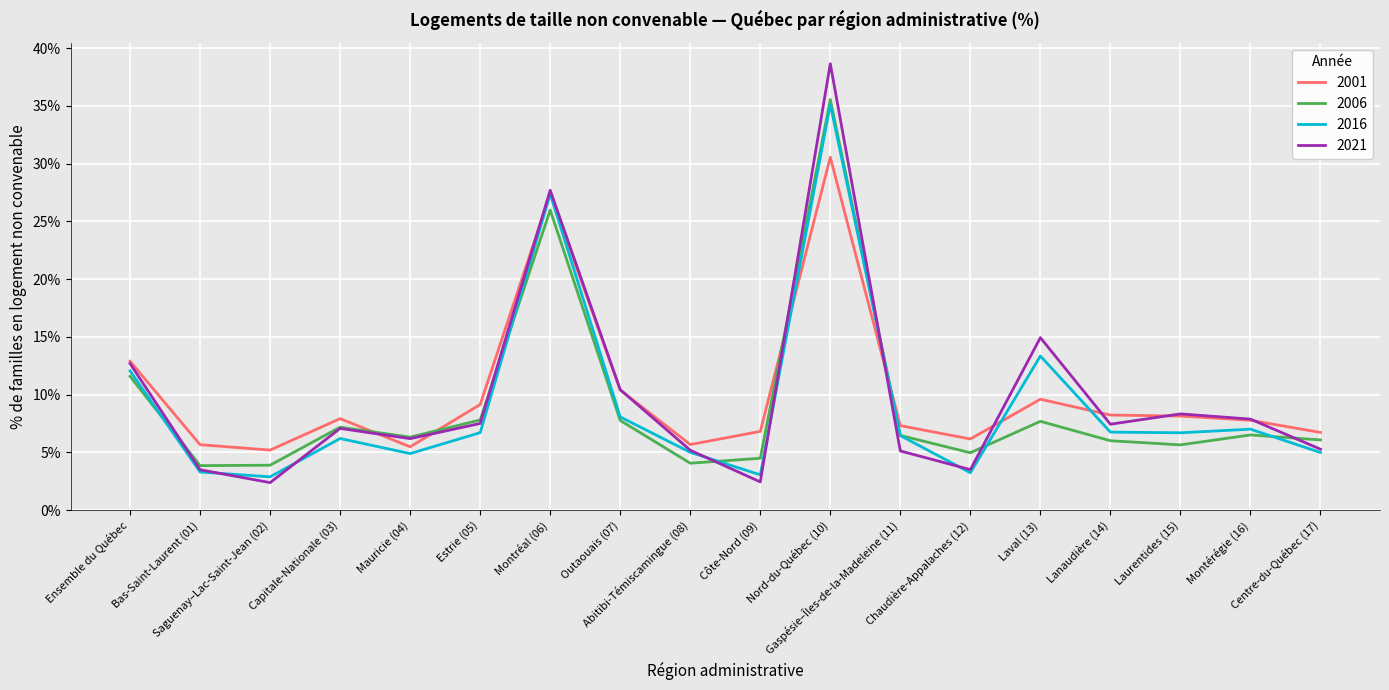

What is the greatest value displayed?

38.7